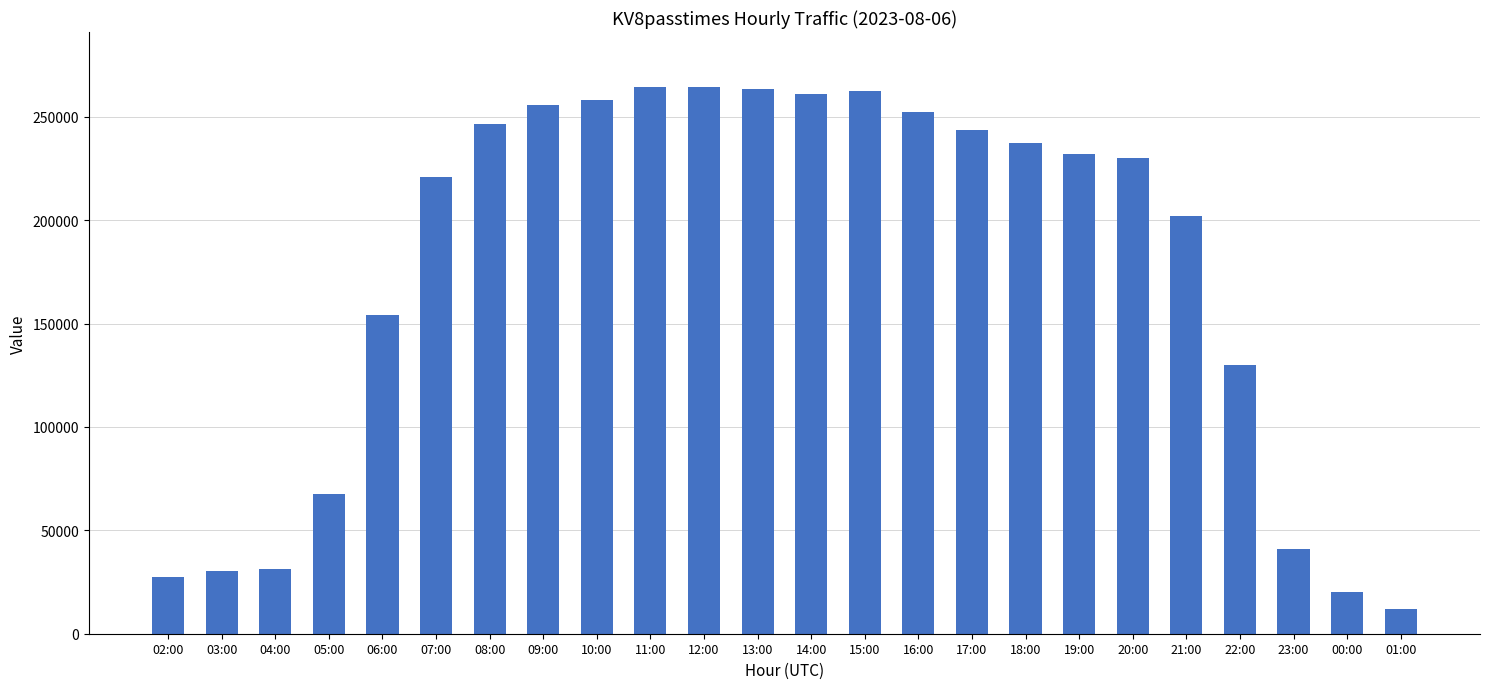

What is the label of the 11th bar from the left?

12:00